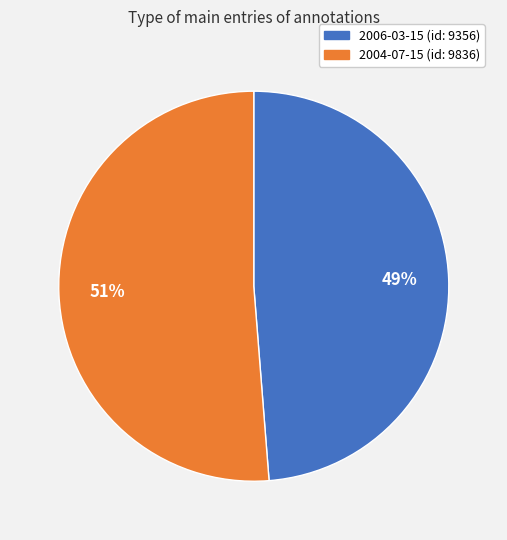

Between 2004-07-15 and 2006-03-15, which is larger?

2004-07-15